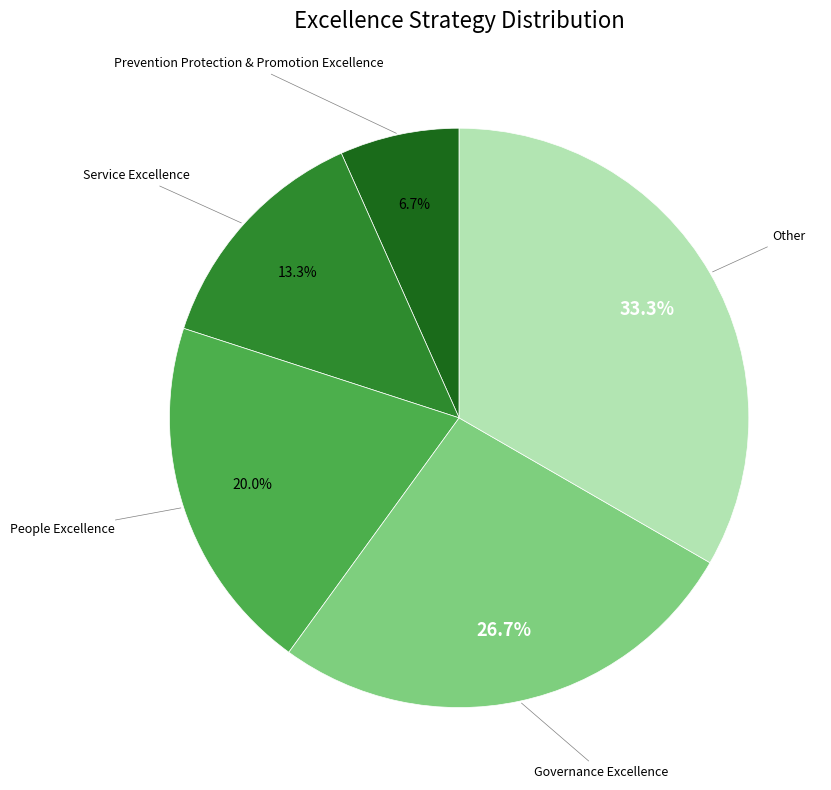

Is there a majority slice in this chart?

No